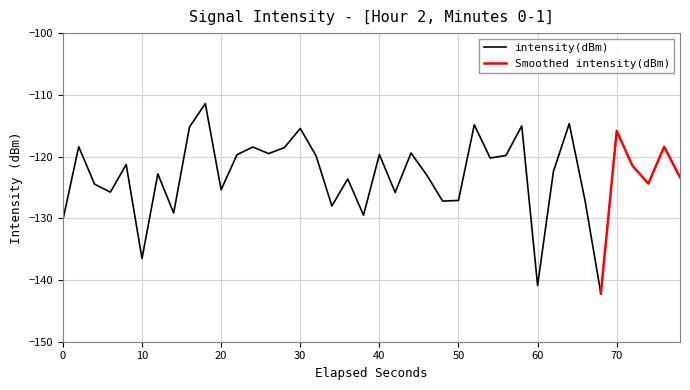

Reading right to left, transcribe all the data shown in this chart.

39=-123.4	38=-118.4	37=-124.4	36=-121.5	35=-115.8	34=-142.2	33=-127.2	32=-114.7	31=-122.4	30=-140.9	29=-115.0	28=-119.8	27=-120.2	26=-114.8	25=-127.1	24=-127.2	23=-123.0	22=-119.4	21=-125.8	20=-119.7	19=-129.5	18=-123.6	17=-128.0	16=-119.9	15=-115.4	14=-118.5	13=-119.5	12=-118.5	11=-119.7	10=-125.4	9=-111.4	8=-115.2	7=-129.1	6=-122.8	5=-136.5	4=-121.3	3=-125.8	2=-124.5	1=-118.4	0=-130.3